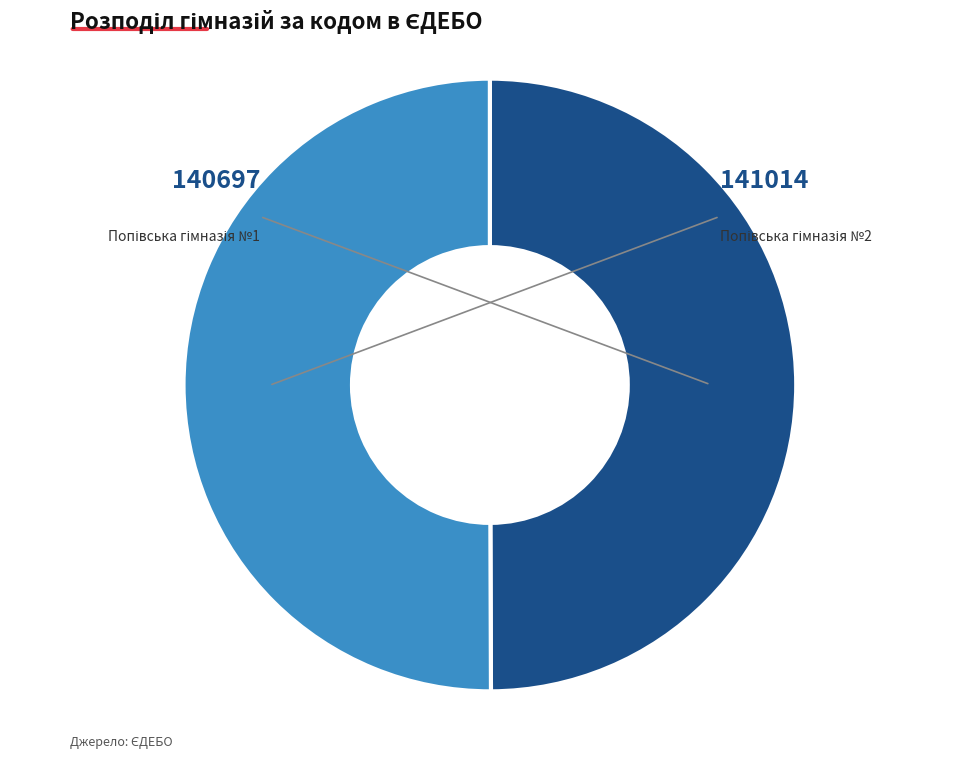

Is the sum of Попівська гімназія №1 and Попівська гімназія №2 greater than half?

Yes